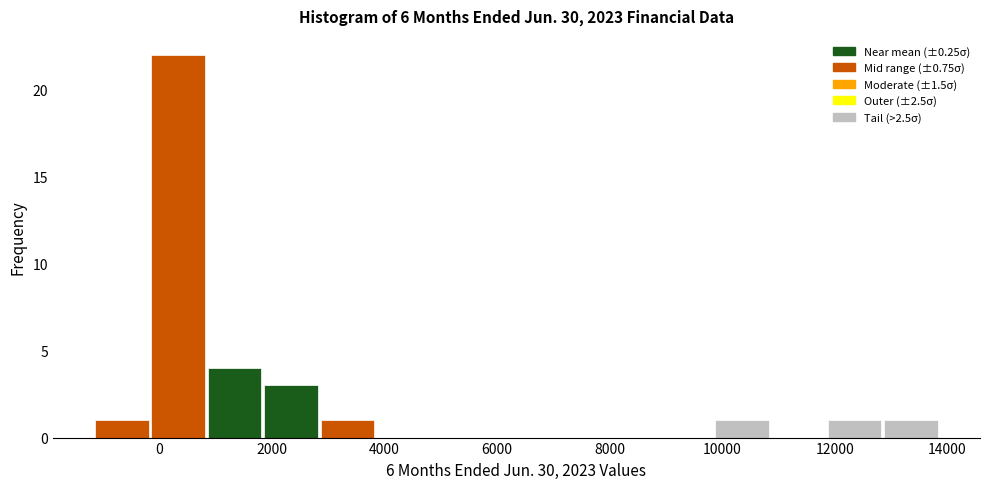

Over which range of the x-axis is the bar tallest?

-200 to 800